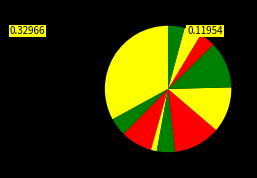

How many segments does this pie chart have?

11